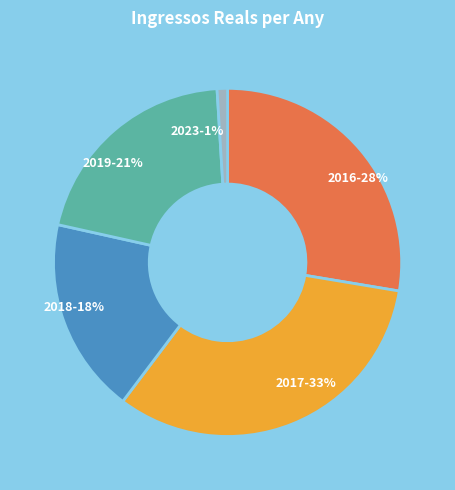

Which category has the smallest portion of the pie?

2023